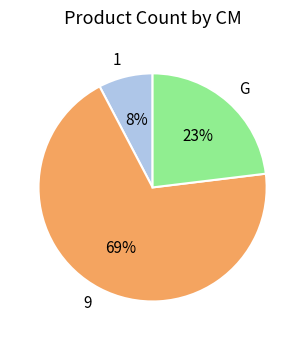

What percentage is the 1 slice, to the nearest percent?

8%